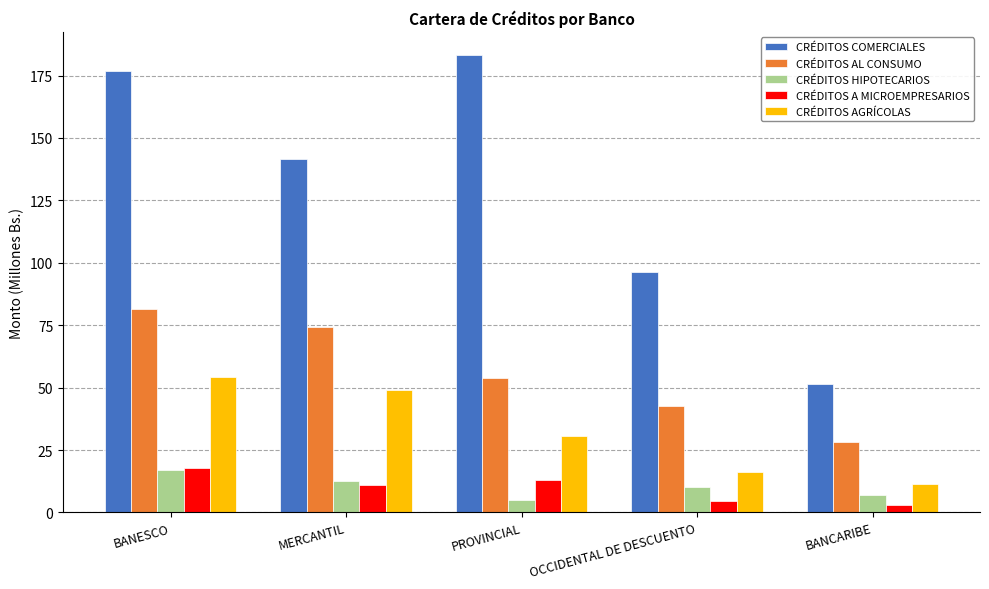

Which series has the widest spread of values?

CRÉDITOS COMERCIALES